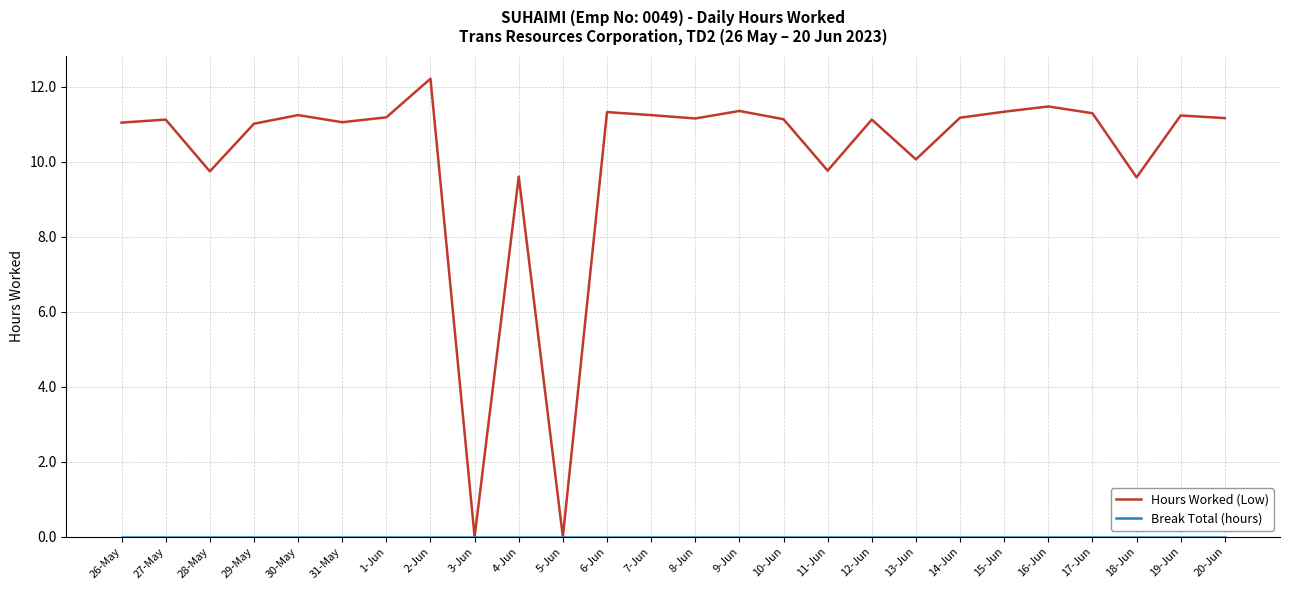

What position from the left is 12-Jun?

18